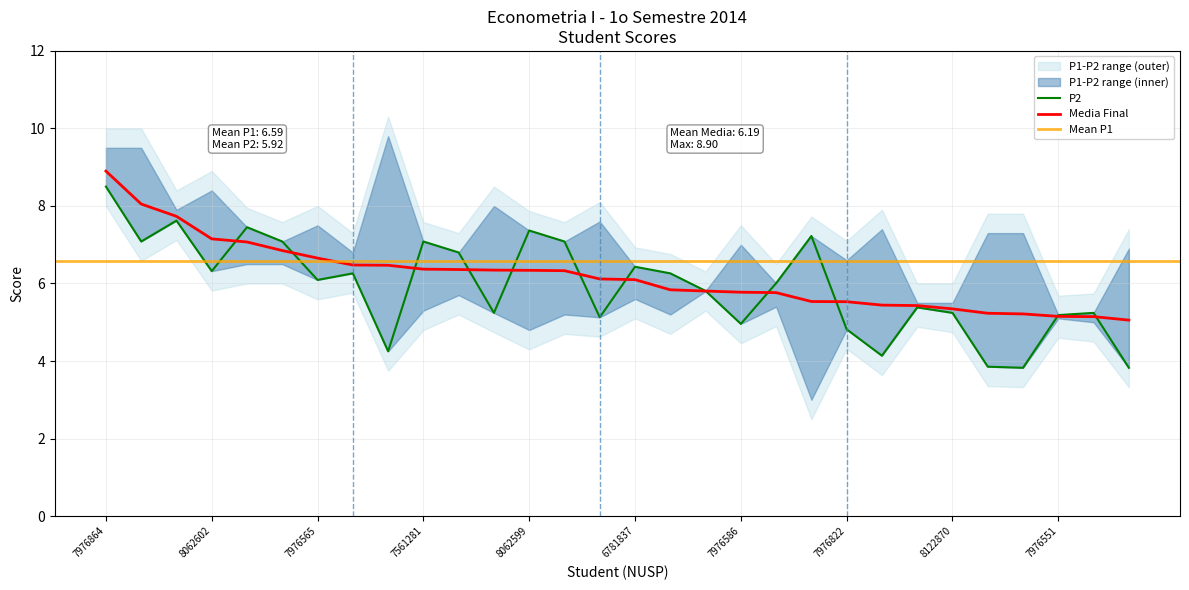

Is it true that P2 equals 8.9 at 7976586?

False